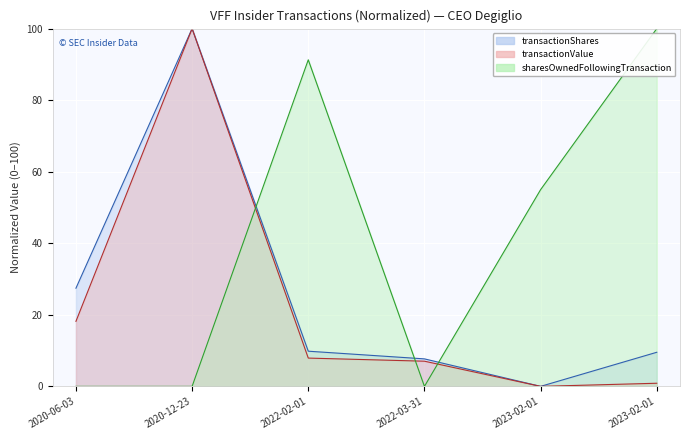

What is the sum of all sharesOwnedFollowingTransaction values?

246.3